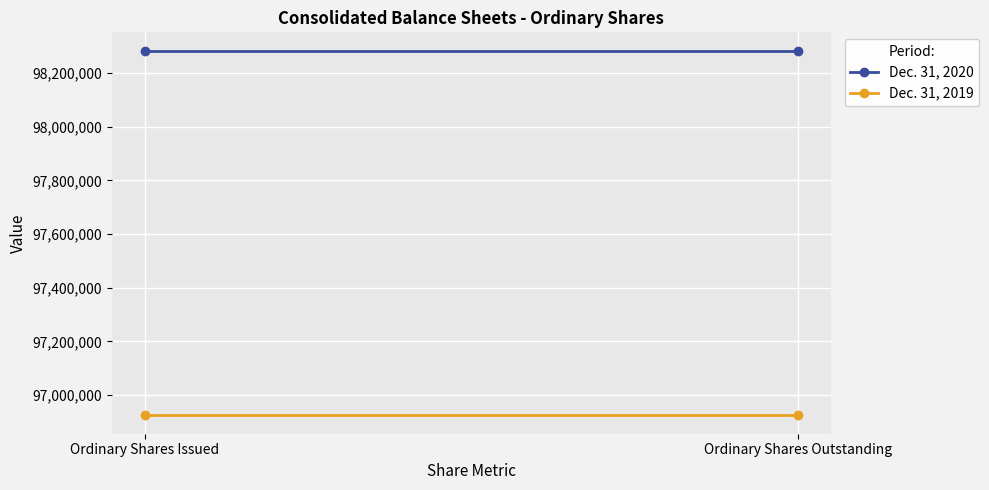

Which category has the highest value across all series?

Ordinary Shares Issued